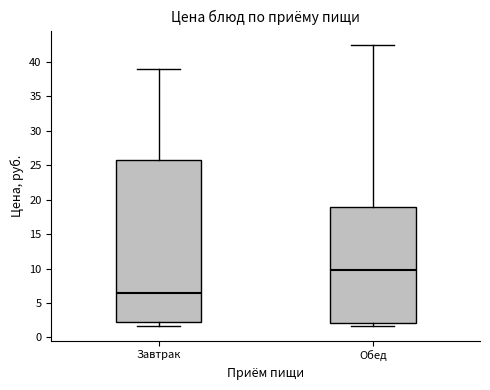

Reading left to right, transcribe this box plot: for each box, give where its median line is, the range the box spans, and where its two whiskers end, as read against the y-axis. The values are not printed on the chart, so give them approximately, as read against the axis.

Завтрак: median 6.5, box 2.5 to 25.5, whiskers 1.5 to 39.0
Обед: median 10.0, box 2.0 to 19.0, whiskers 1.5 to 42.5